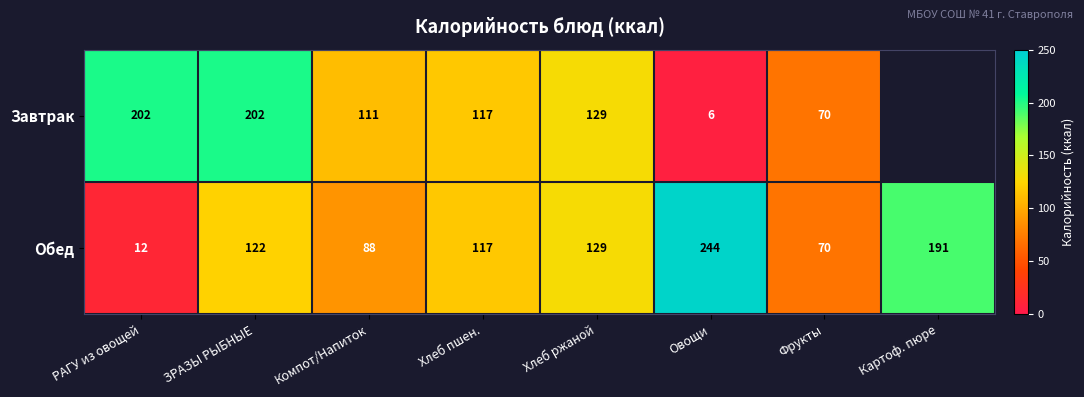

What is the sum of the Обед values at Картоф. пюре and Овощи?

435